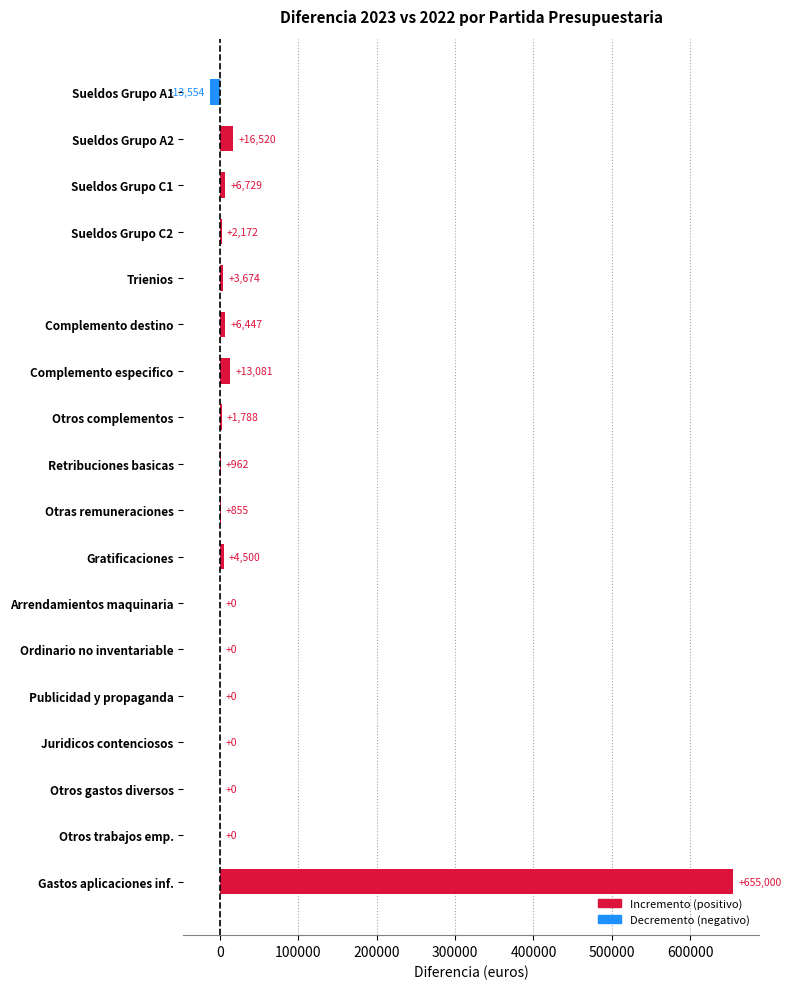

Which has a higher value, Gratificaciones or Otros trabajos emp.?

Gratificaciones